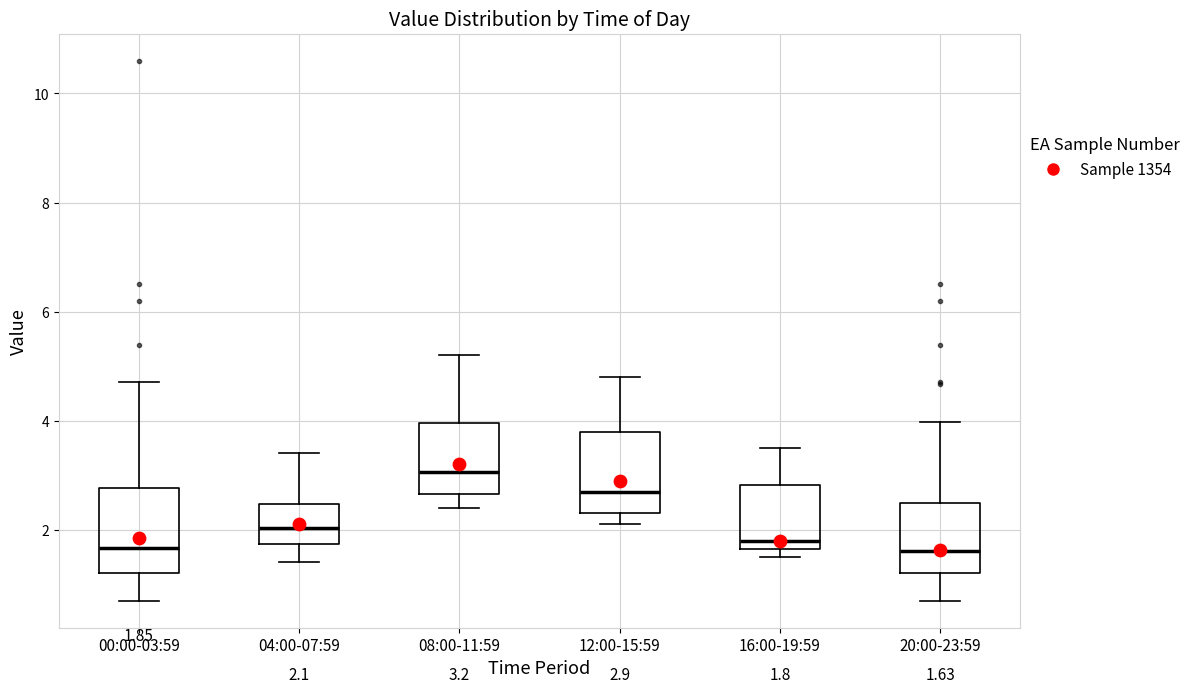

Which box's median line is the highest?

08:00-11:59